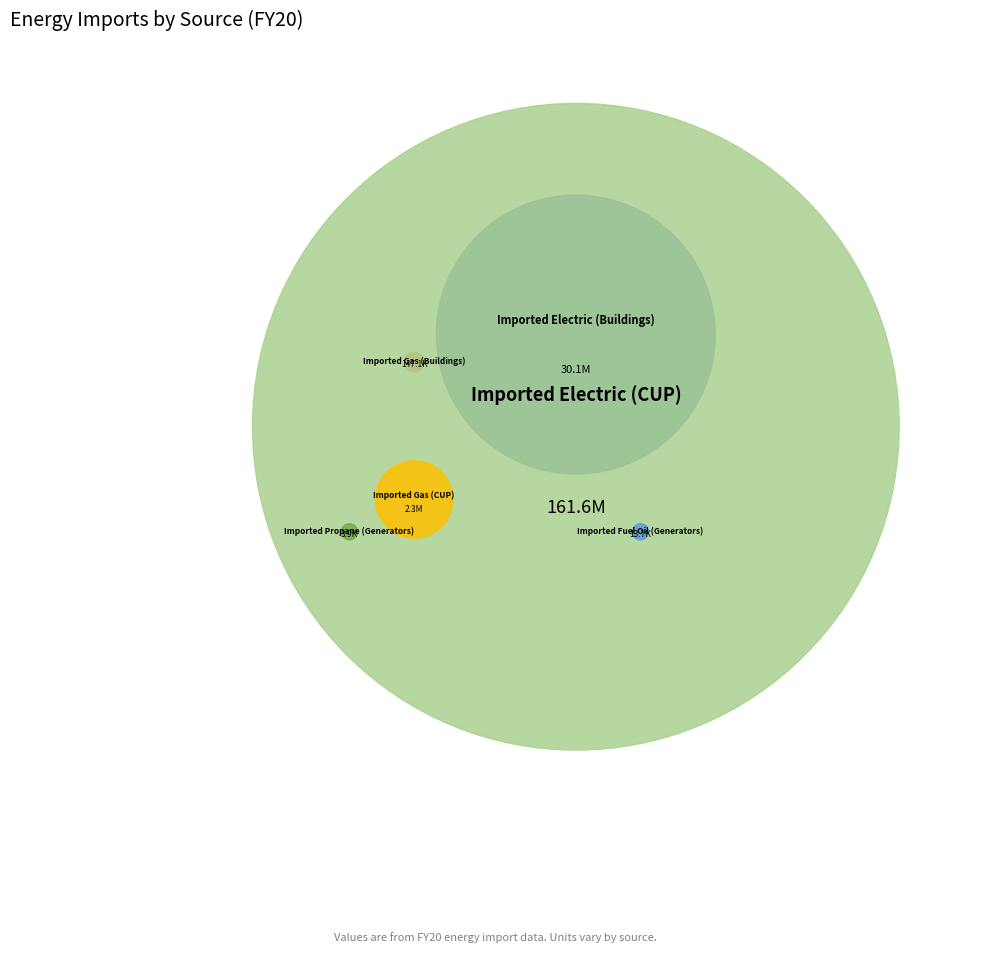

What percentage do Imported Propane (Generators) and Imported Electric (CUP) together represent?

83.2%